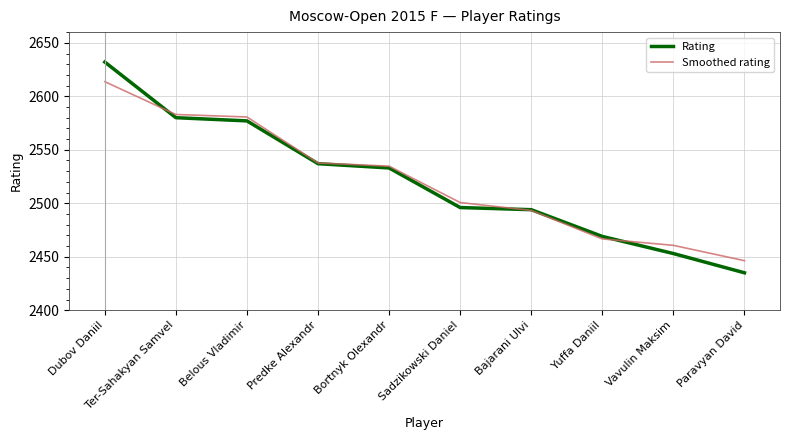

Where is Rating nearest to the value 2533?

Bortnyk Olexandr